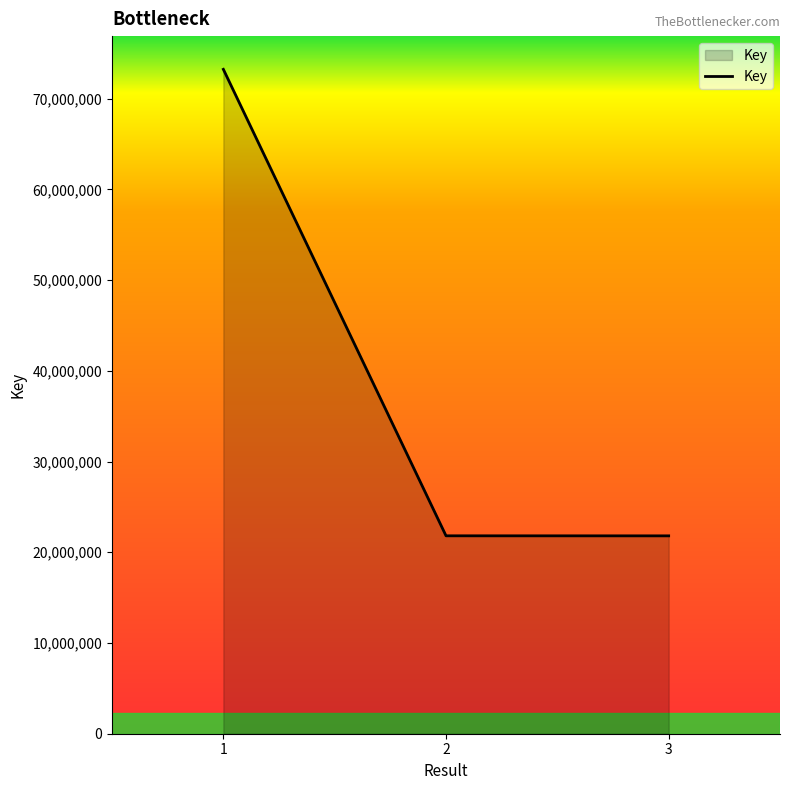

What is the change in value from 1 to 2?

-51416029